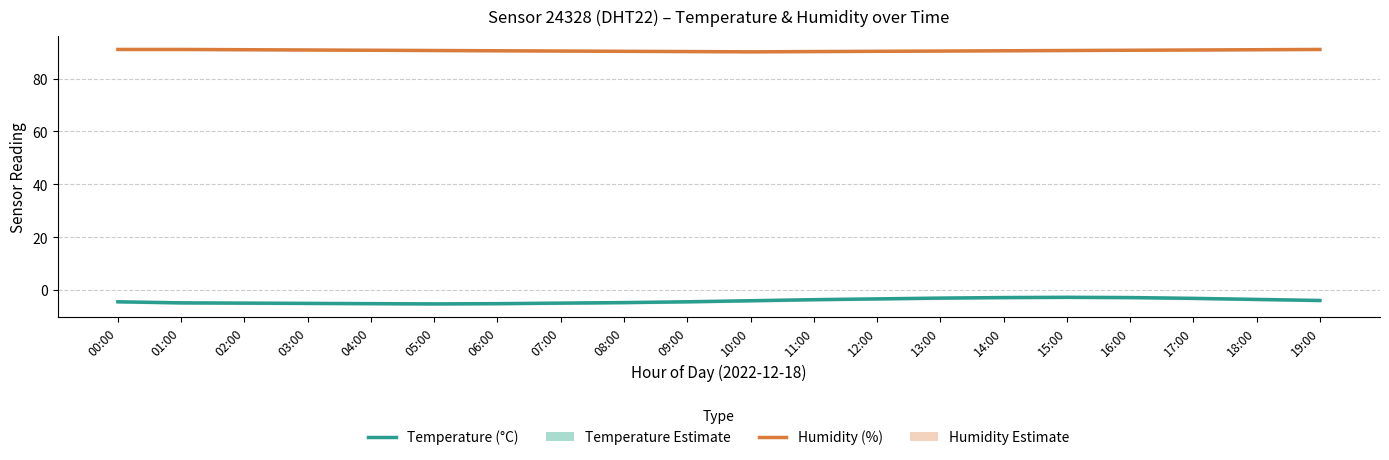

What is the label of the 10th point from the left?

09:00